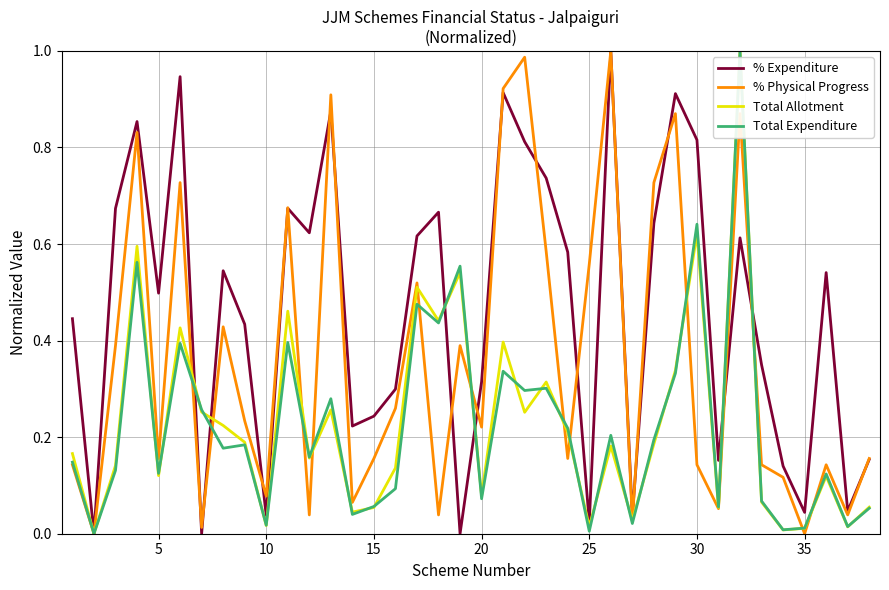

Which series has the largest total across all categories?

% Expenditure